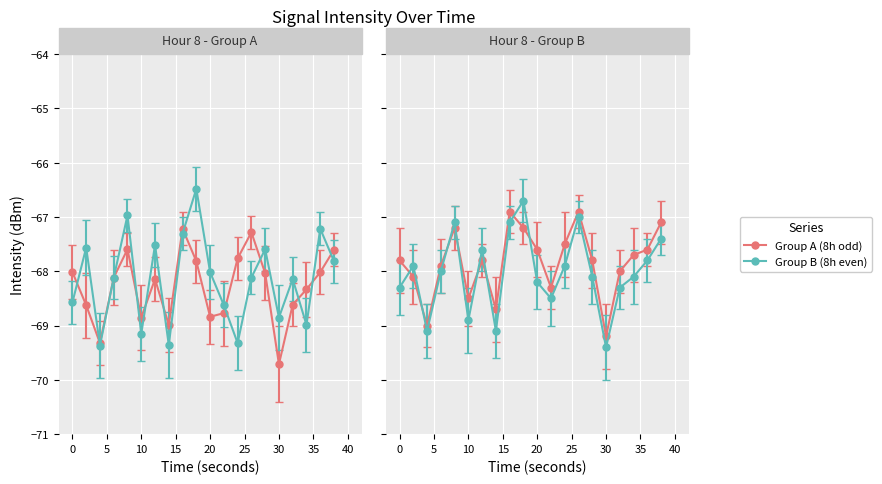

How many lines are shown in the chart?

4